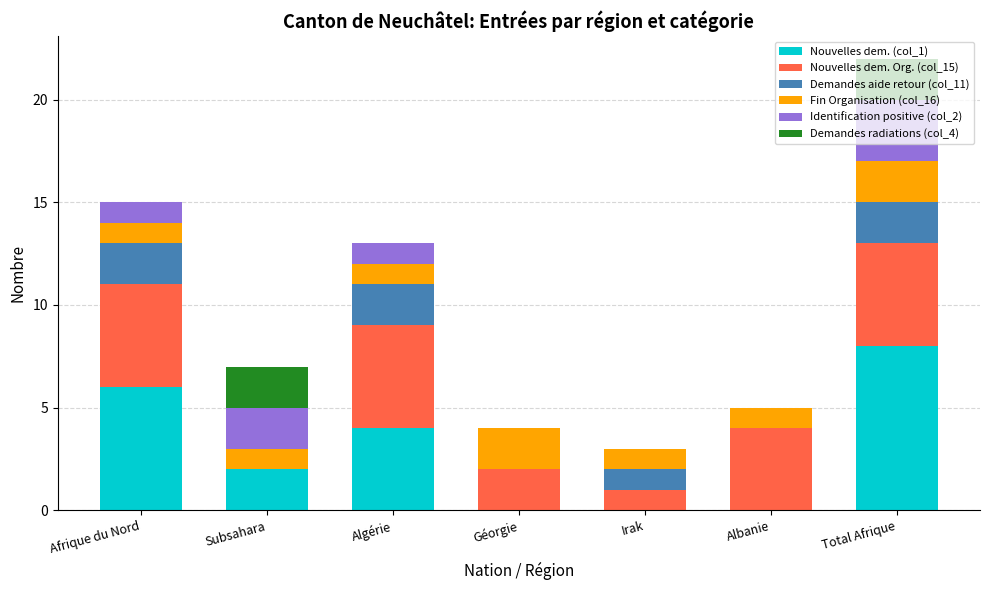

At which category is the sum across all series the highest?

Total Afrique